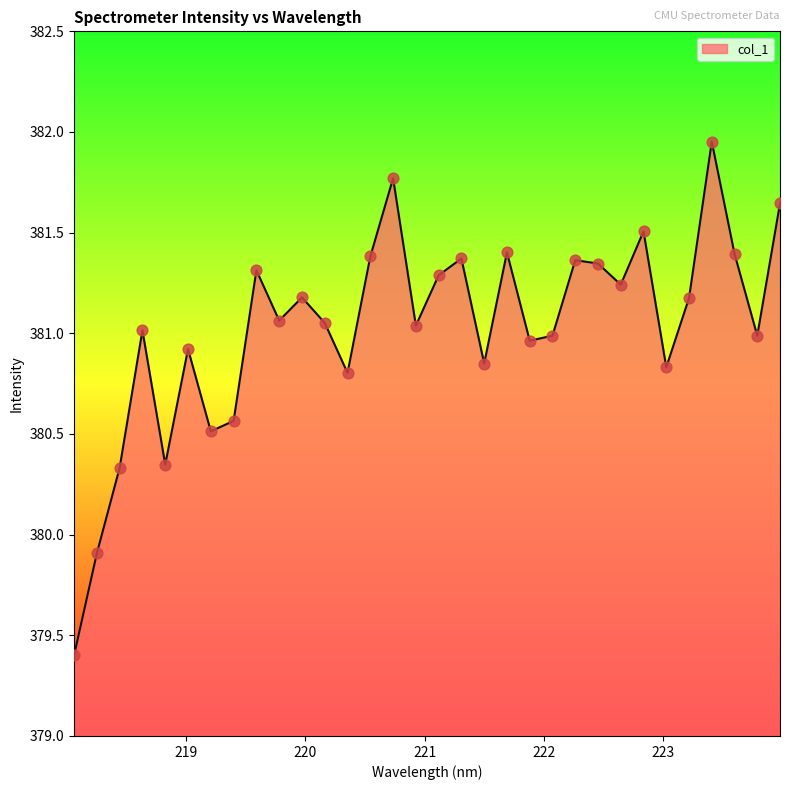

What is the minimum value shown in the chart?

379.4